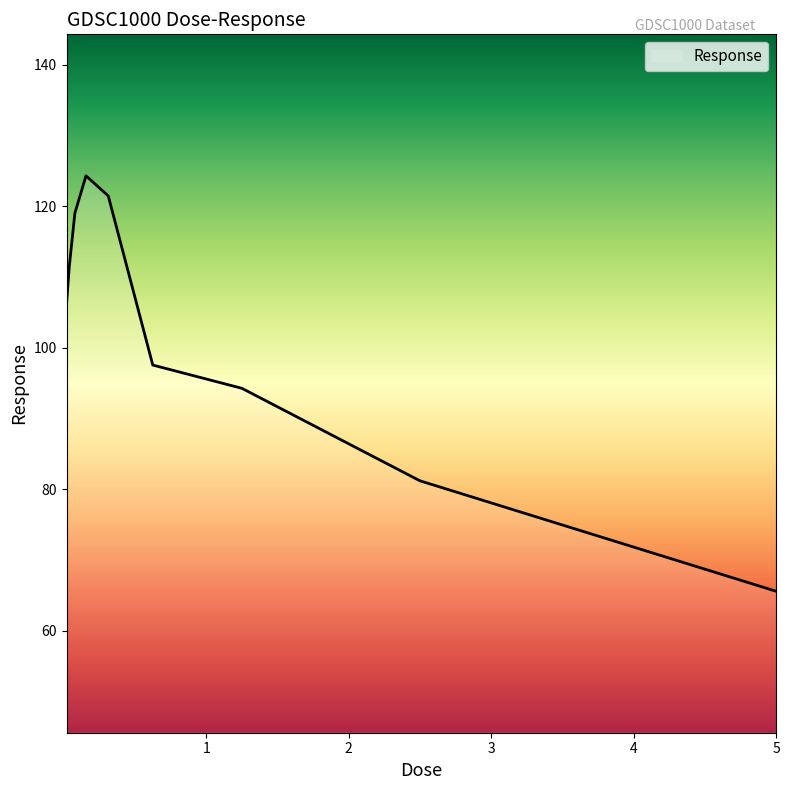

What is the difference between the maximum and minimum values?

58.7